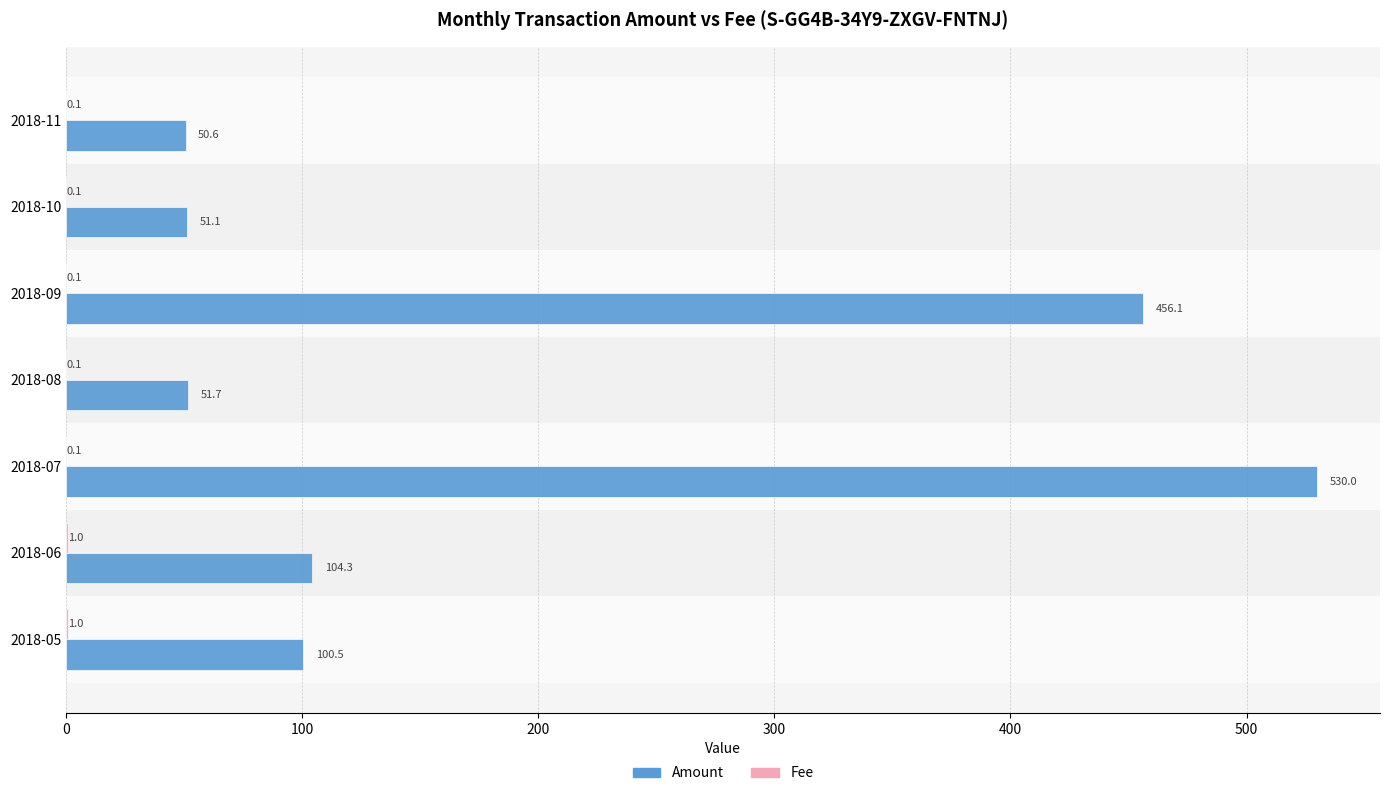

What is the total value across all series at 2018-07?

530.1